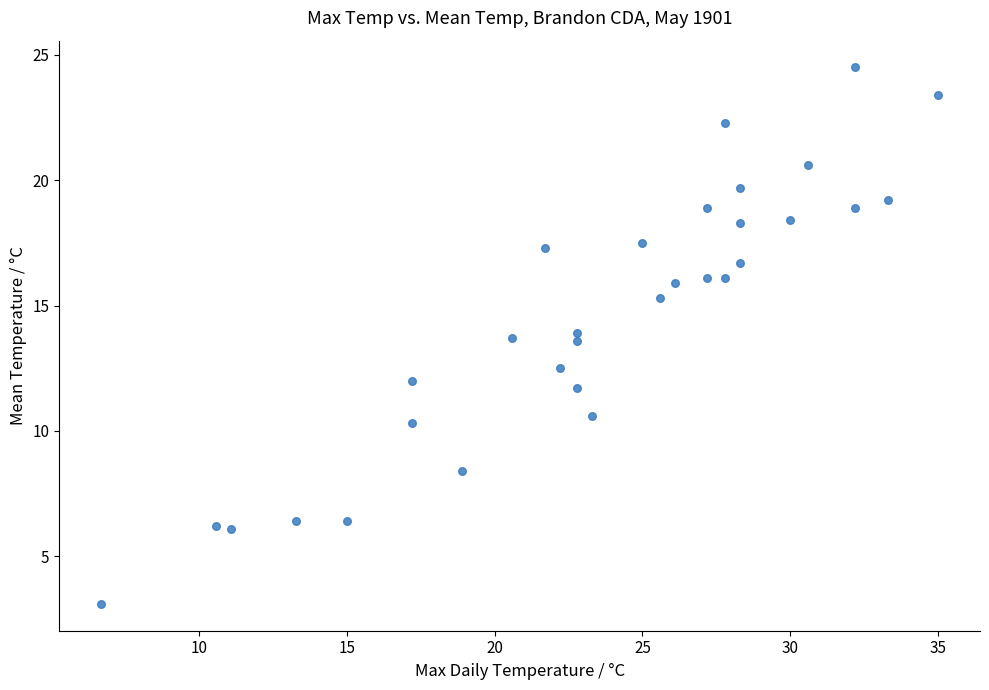

What is the range of Y values (max minus min)?

21.4